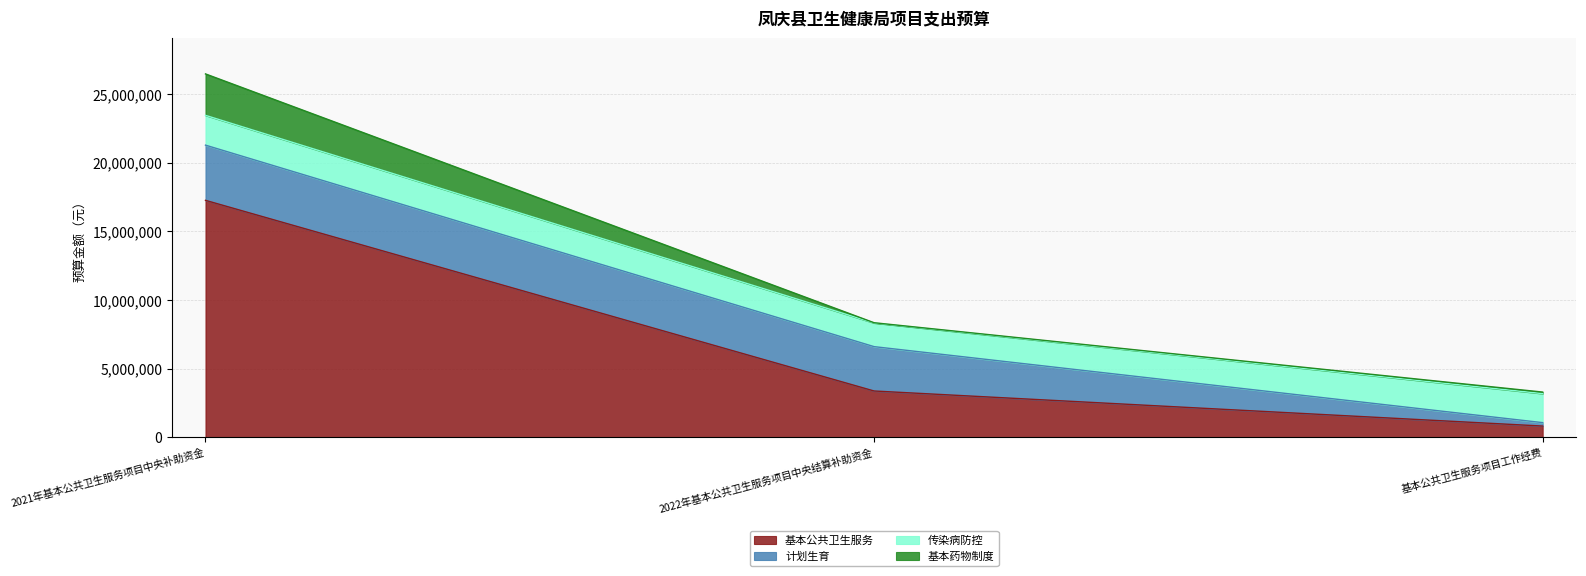

What is the sum of all 基本公共卫生服务 values?

21486500